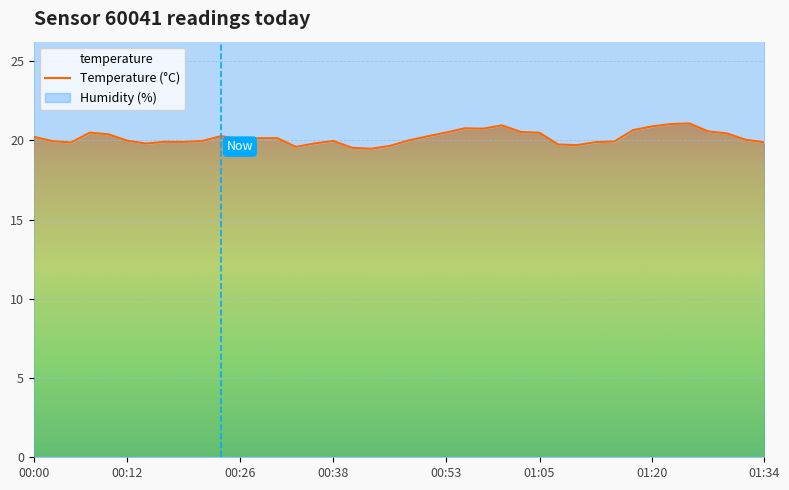

The value of temperature at 00:38 is 12.6. True or false?

False